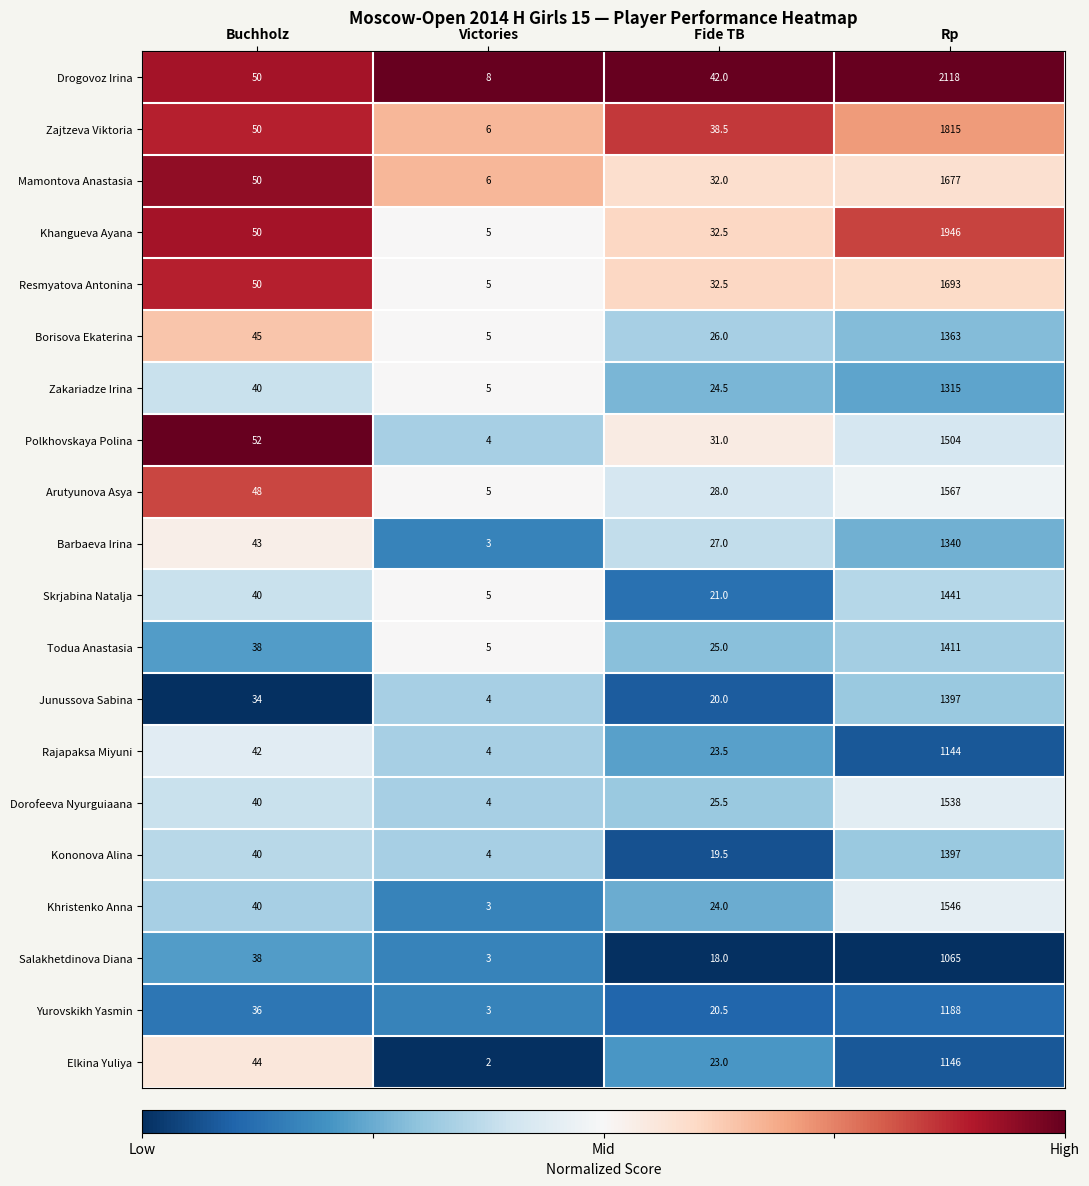

Which series has the largest total across all categories?

Drogovoz Irina